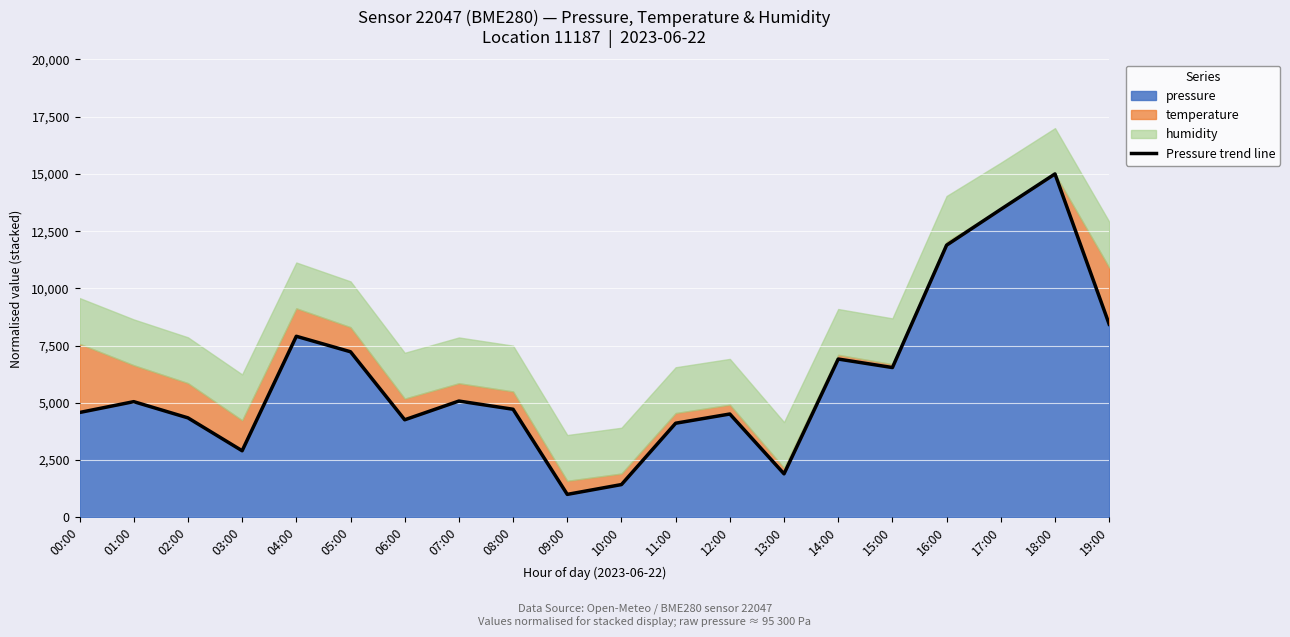

Reading left to right, what are all the values shown in this chart?

00:00=4577.4	01:00=5050.5	02:00=4343.0	03:00=2905.9	04:00=7907.1	05:00=7230.6	06:00=4259.0	07:00=5077.1	08:00=4718.9	09:00=1000.0	10:00=1428.9	11:00=4108.7	12:00=4511.1	13:00=1897.7	14:00=6912.2	15:00=6540.7	16:00=11886.9	17:00=13452.3	18:00=15000.0	19:00=8433.4